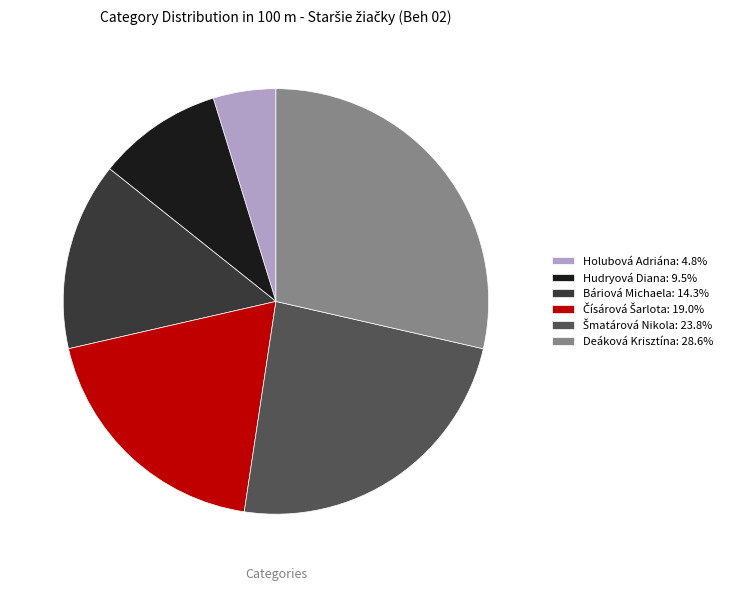

Combined, do Hudryová Diana and Báriová Michaela account for over 50%?

No